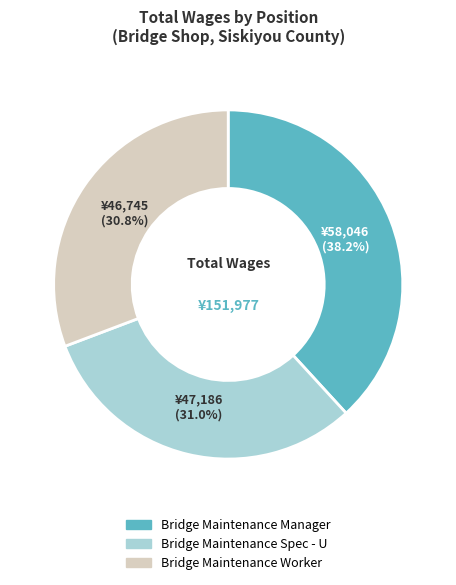

Do Bridge Maintenance Manager and Bridge Maintenance Worker together represent more than half of the pie?

Yes